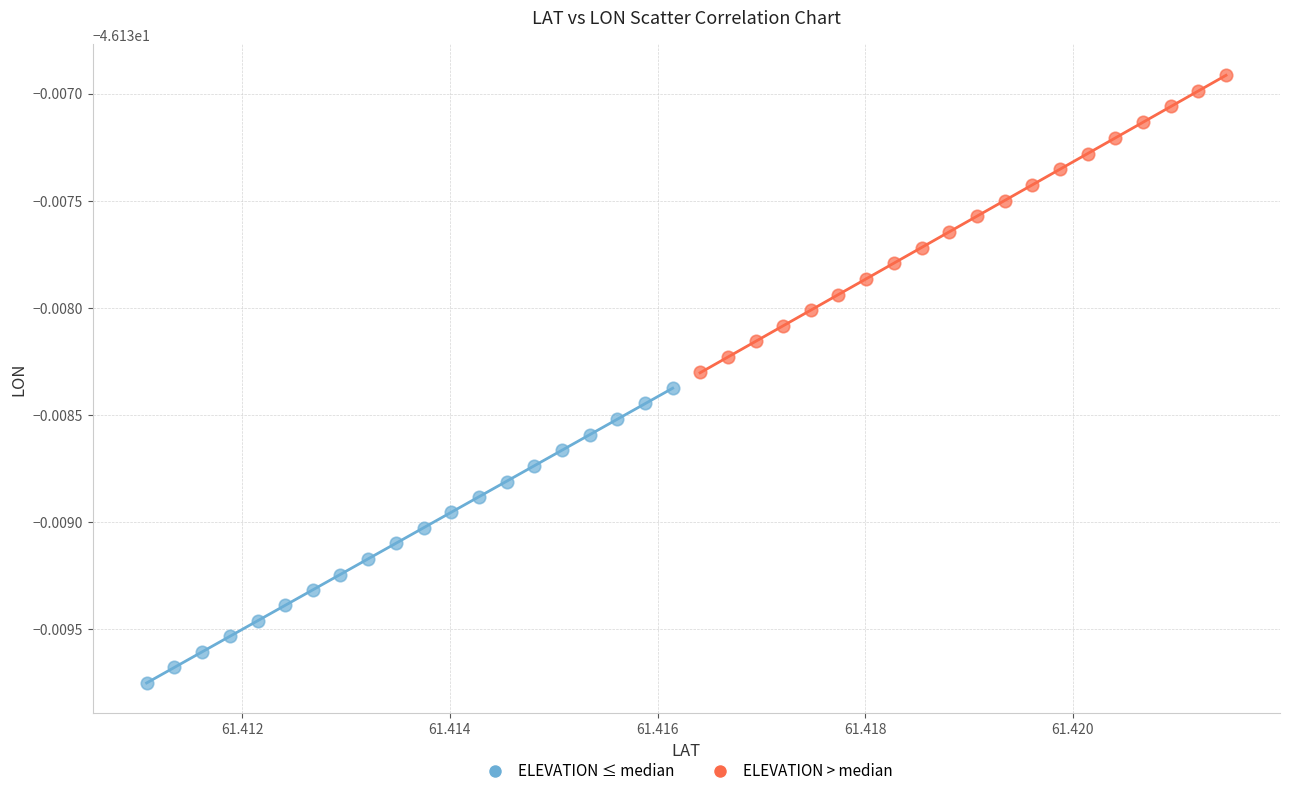

Which series contains the highest Y value?

ELEVATION > median